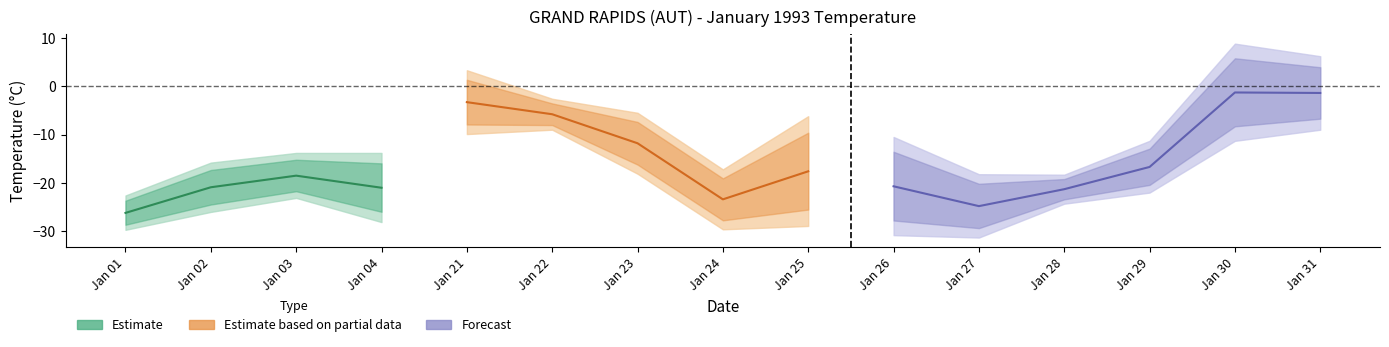

At which label does Max Temp (°C) reach its minimum?

01